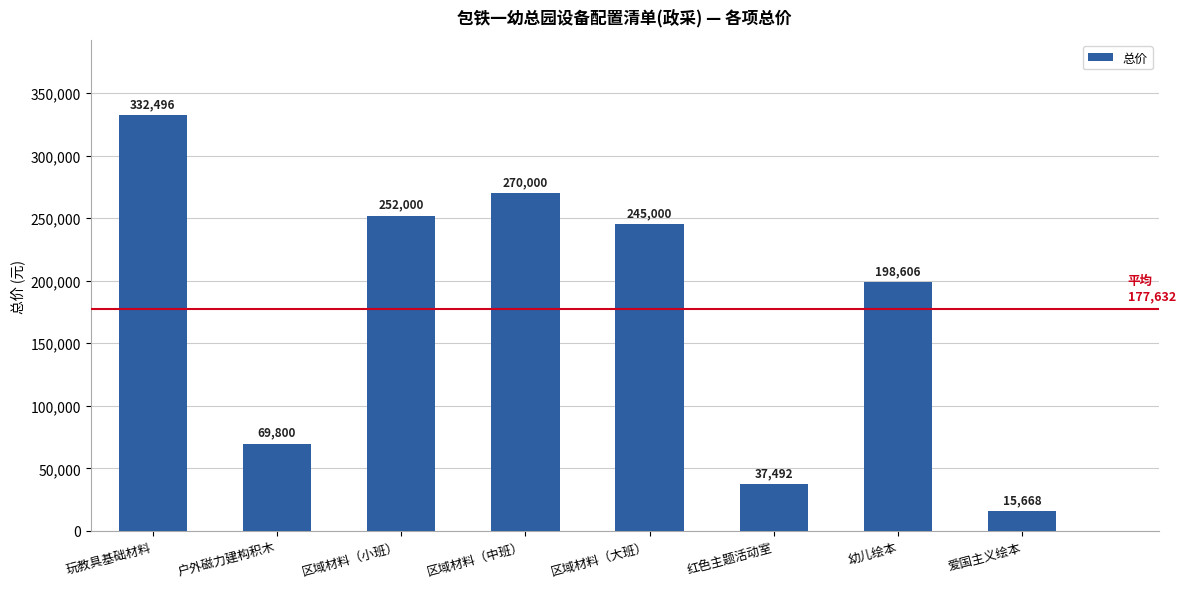

What is the sum of all values?

1421062